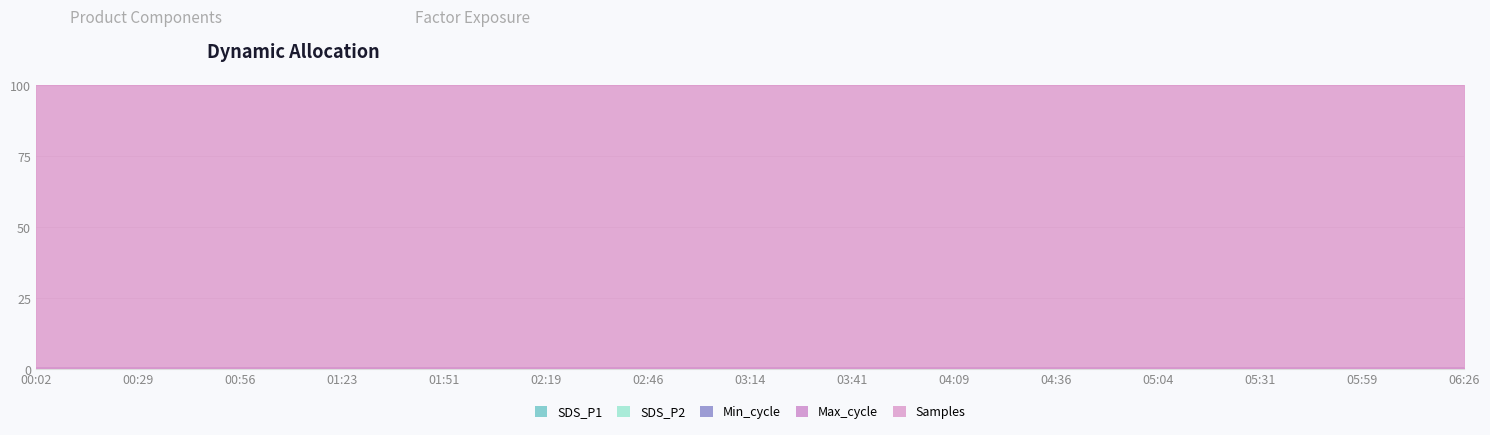

True or false: SDS_P2 and SDS_P1 cross at least once.

False